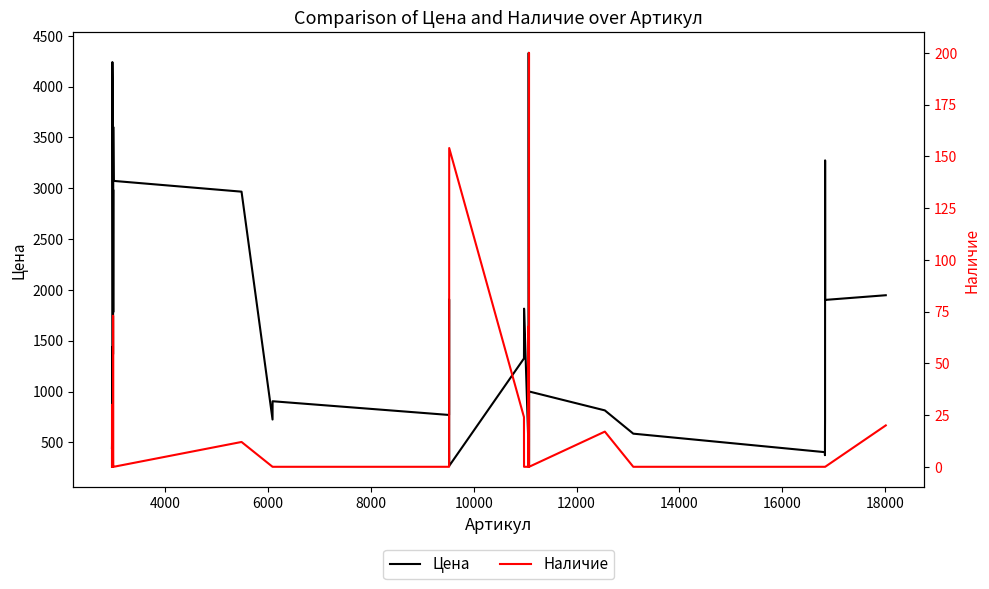

What are all the series names shown in the legend?

Цена, Наличие